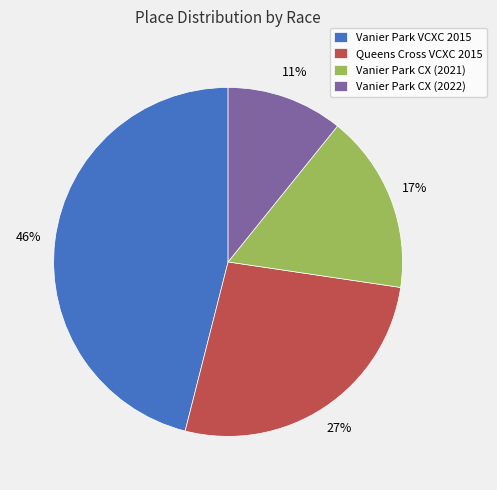

Is it true that Vanier Park VCXC 2015 is 57% of the pie?

False